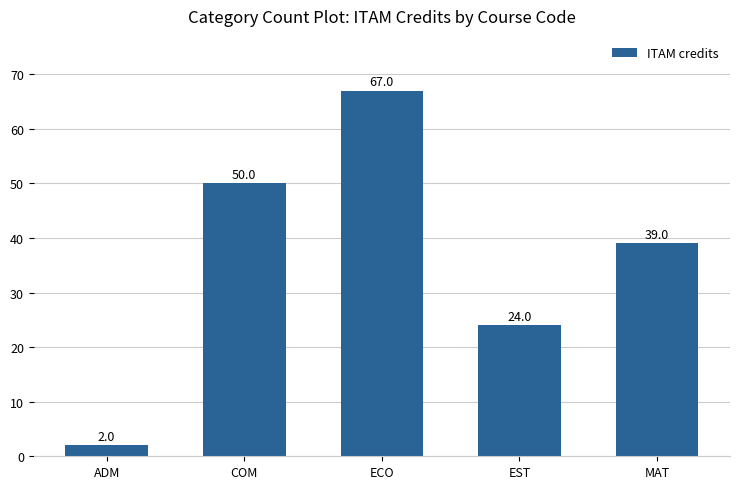

Approximately how many times larger is the value at ADM compared to MAT?

0.1